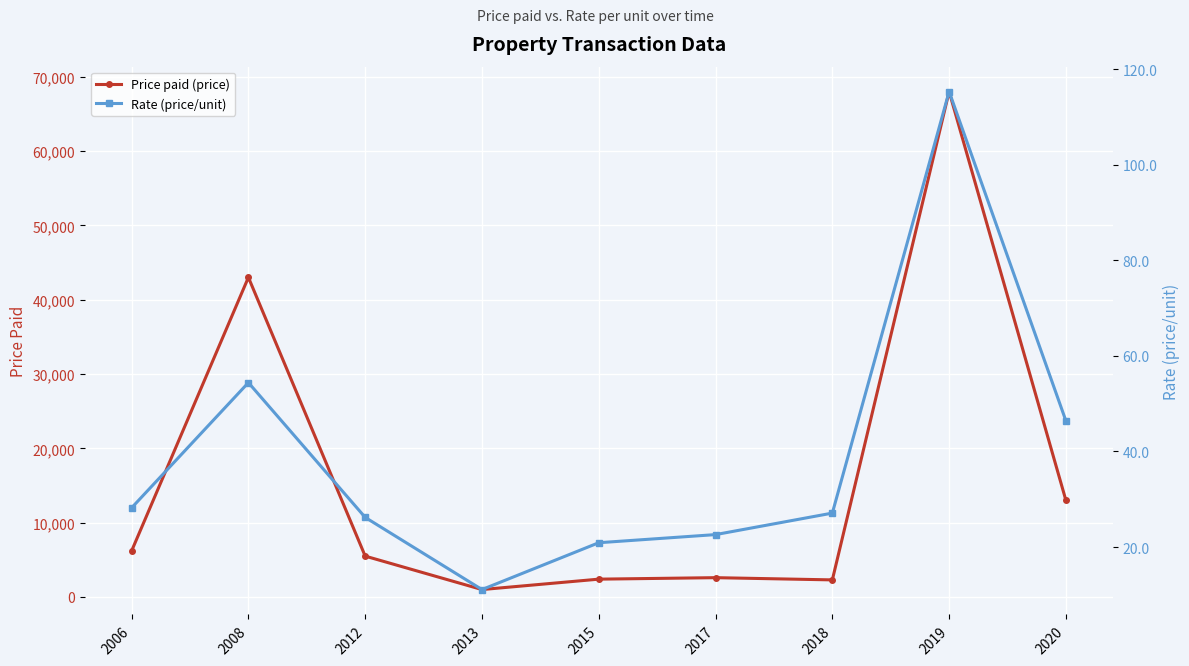

What value does the Price paid (price) series have at 2012?

5500